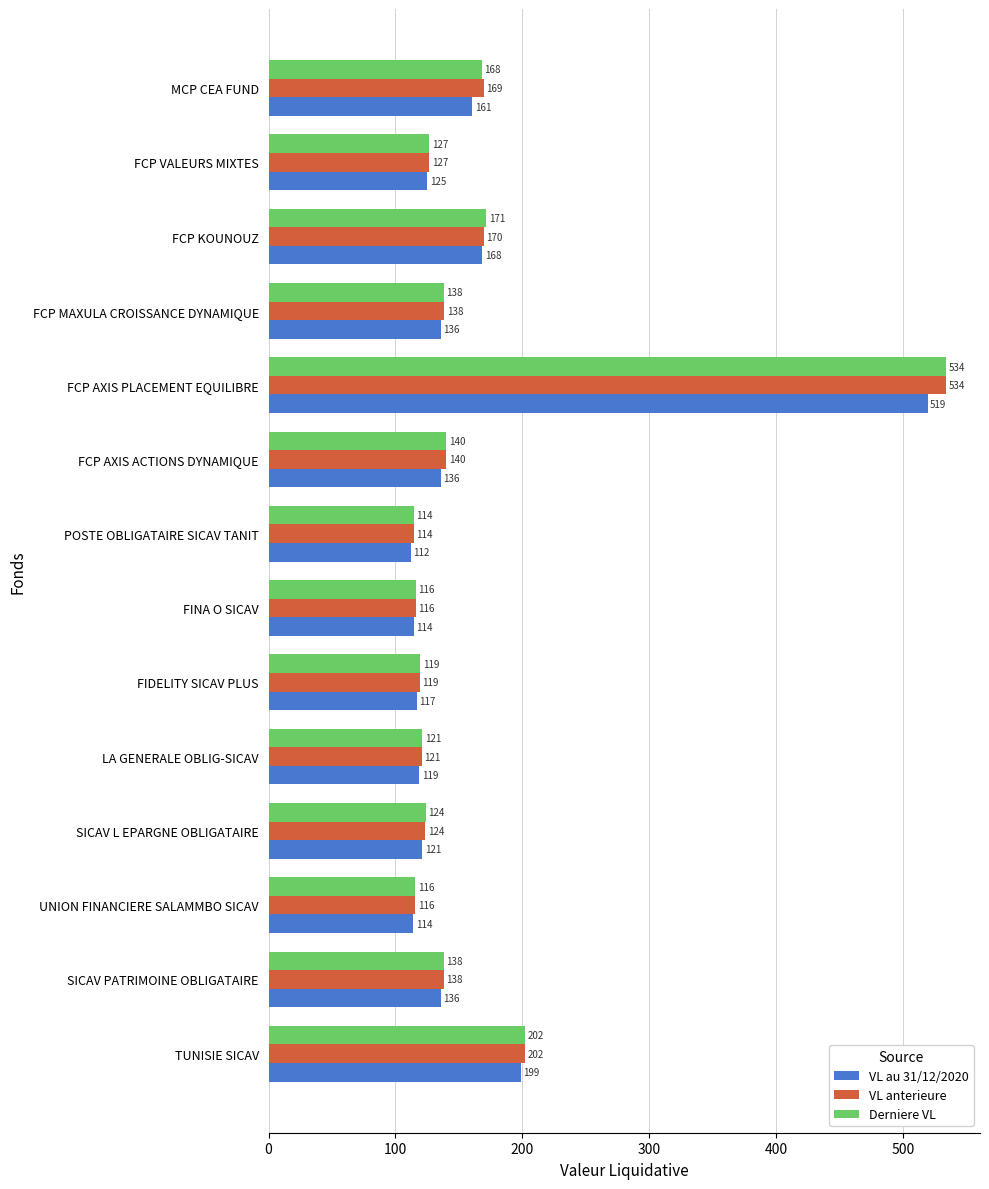

At which category is the sum across all series the highest?

FCP AXIS PLACEMENT EQUILIBRE